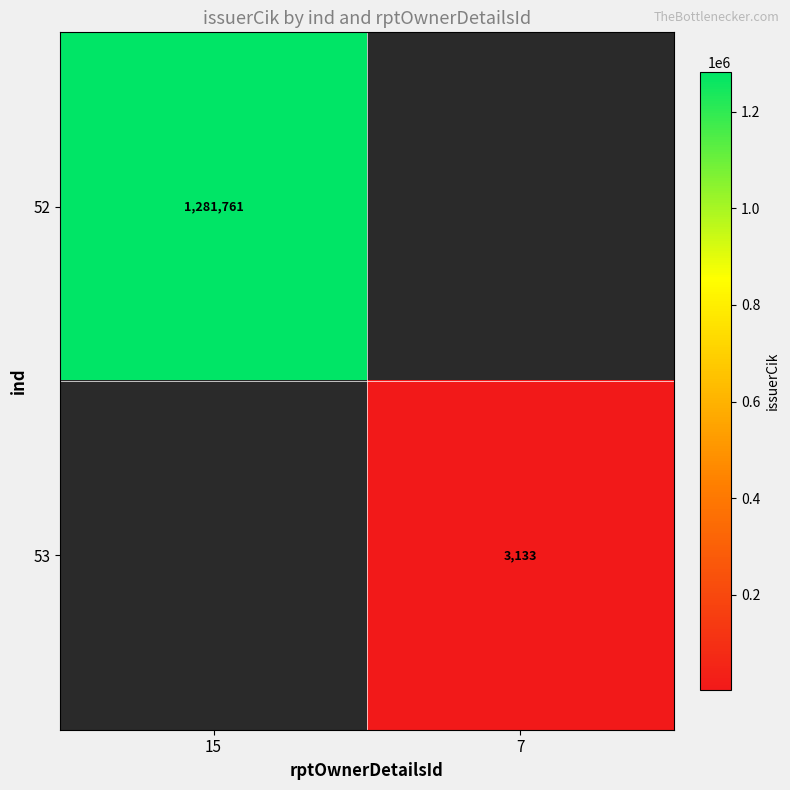

Is it true that 52 equals 2277533.4 at 15?

False